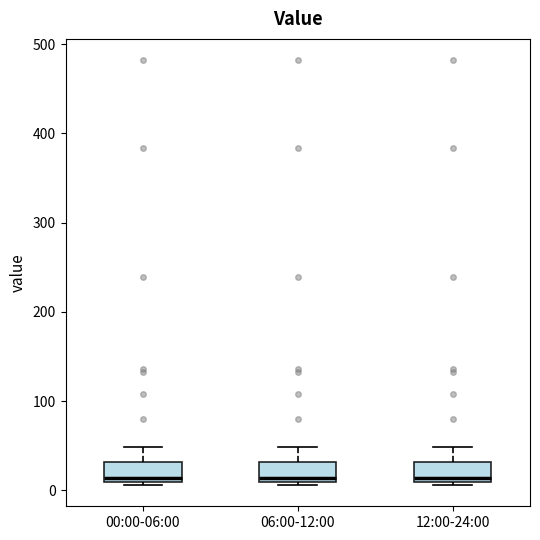

Reading left to right, transcribe this box plot: for each box, give where its median line is, the range the box spans, and where its two whiskers end, as read against the y-axis. The values are not printed on the chart, so give them approximately, as read against the axis.

00:00-06:00: median 10 (just above the box's lower edge), box 10 to 30, whiskers 10 (just below the box's lower edge) to 50
06:00-12:00: median 10 (just above the box's lower edge), box 10 to 30, whiskers 10 (just below the box's lower edge) to 50
12:00-24:00: median 10 (just above the box's lower edge), box 10 to 30, whiskers 10 (just below the box's lower edge) to 50